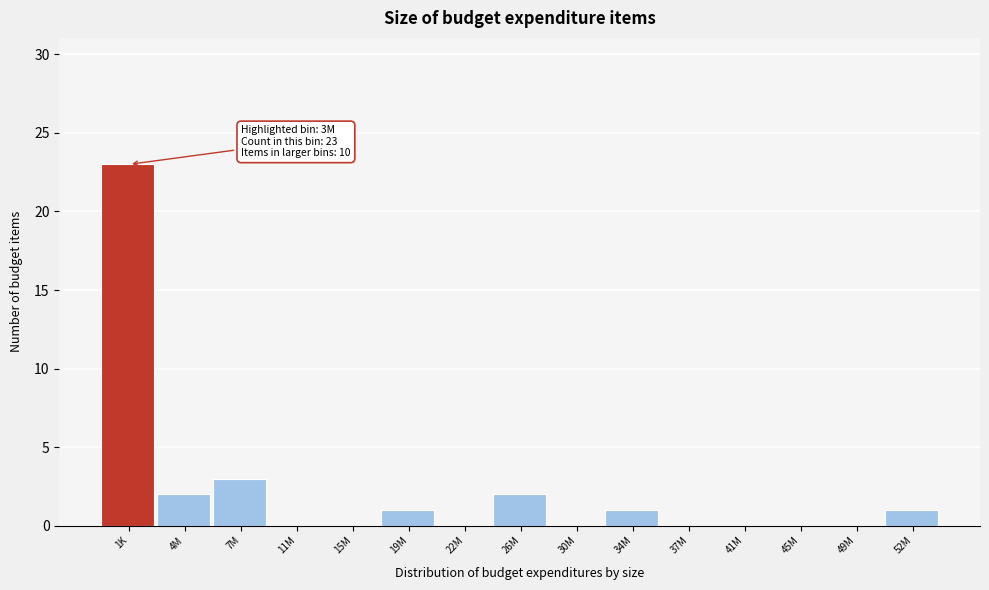

Reading left to right, transcribe all the data shown in this chart.

1K=23	4M=2	7M=3	11M=0	15M=0	19M=1	22M=0	26M=2	30M=0	34M=1	37M=0	41M=0	45M=0	49M=0	52M=1